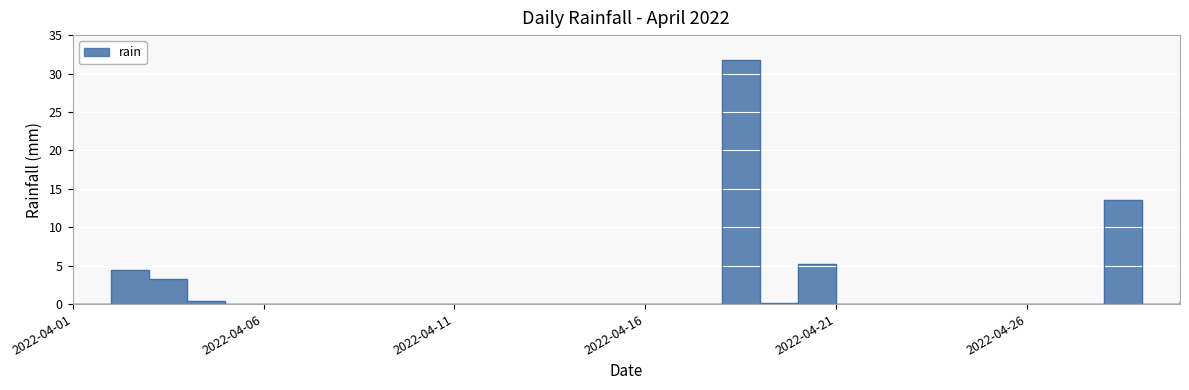

Is this an area chart (filled region under the line)?

No